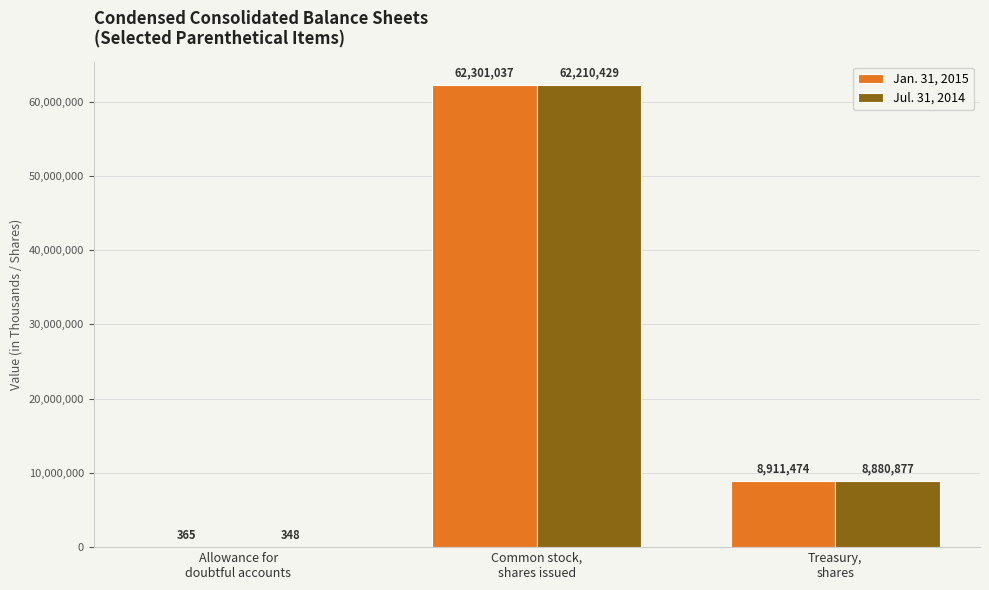

Which series has the largest total across all categories?

Jan. 31, 2015